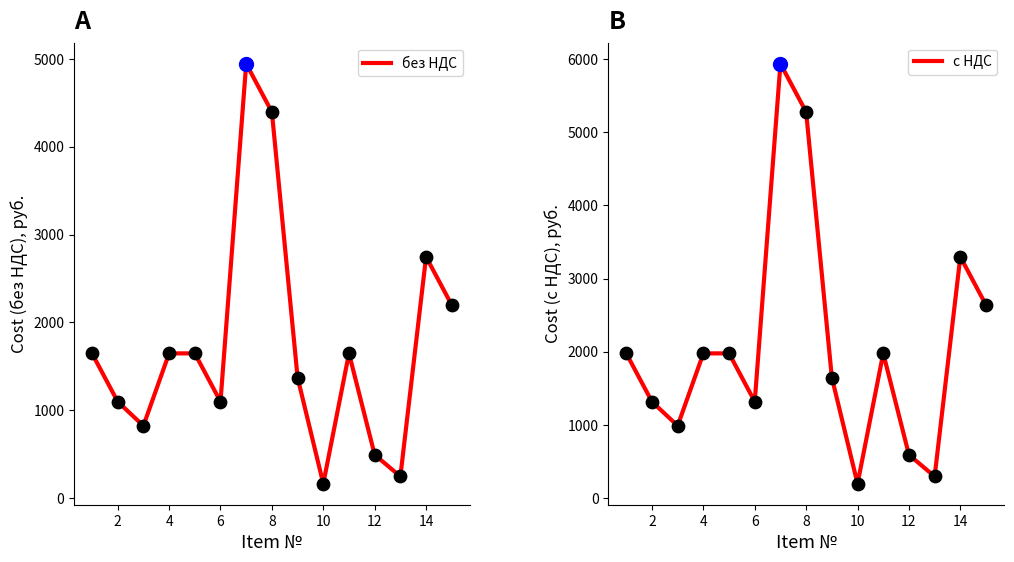

Which series has the widest spread of Y values?

с НДС